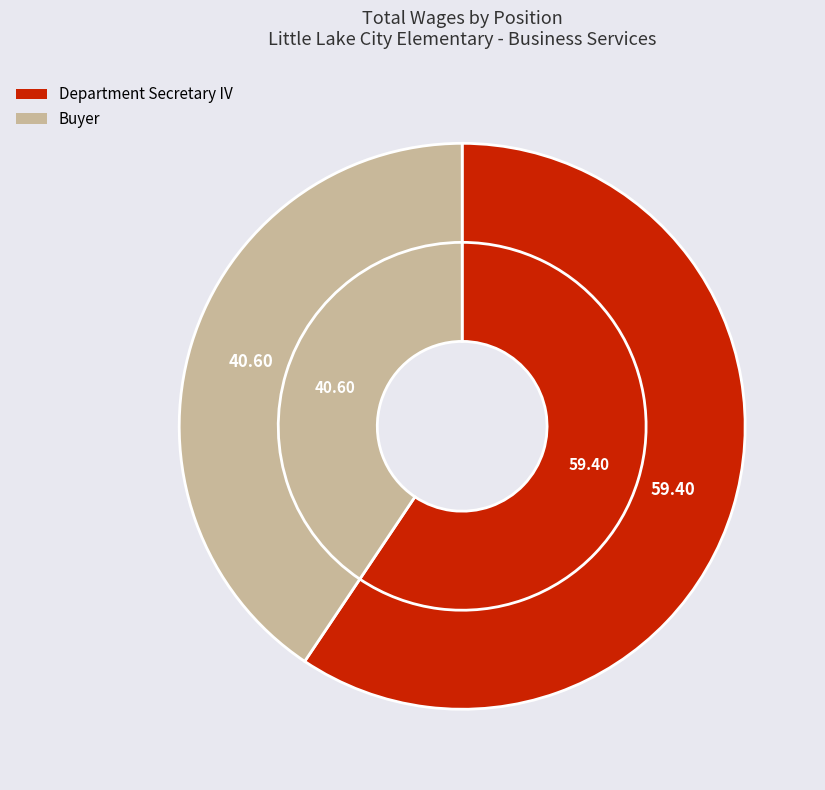

Is there a majority slice in this chart?

Yes